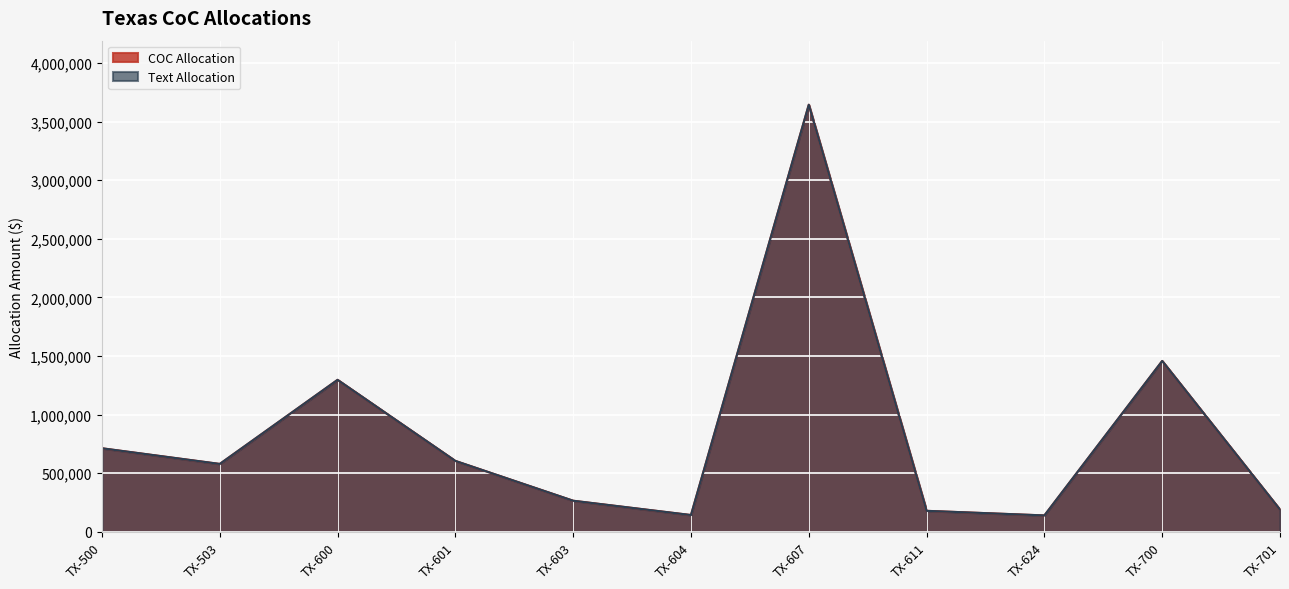

What are all the series names shown in the legend?

COC Allocation, Text Allocation